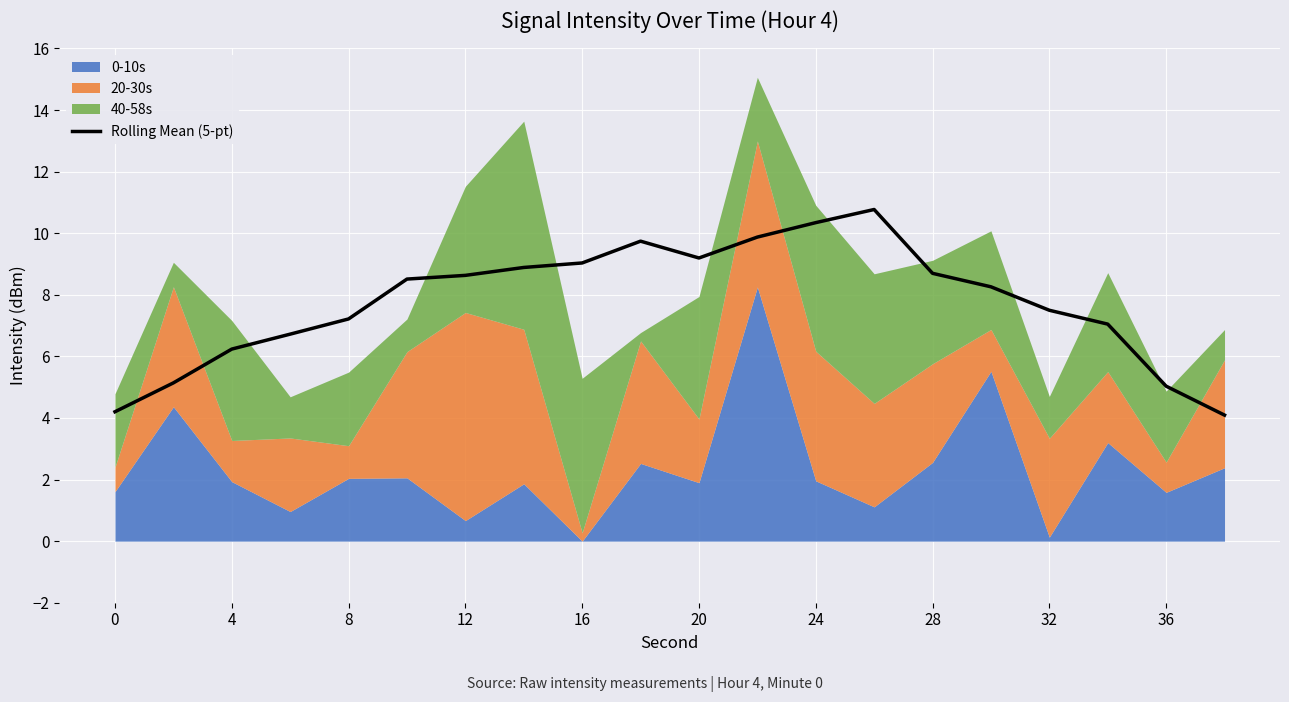

The Rolling Mean (5-pt) series shows 6.2 at 4. True or false?

True